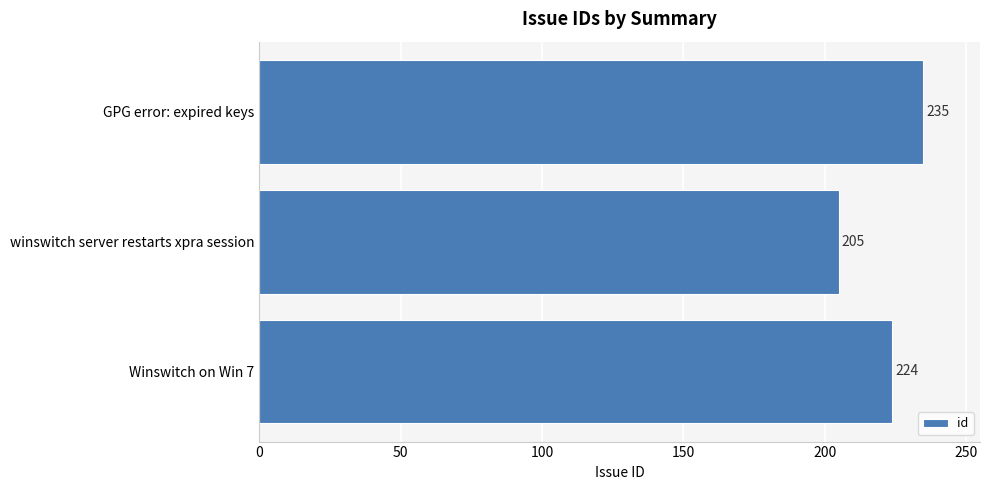

Rank the categories by value from lowest to highest.

winswitch server restarts xpra session, Winswitch on Win 7, GPG error: expired keys